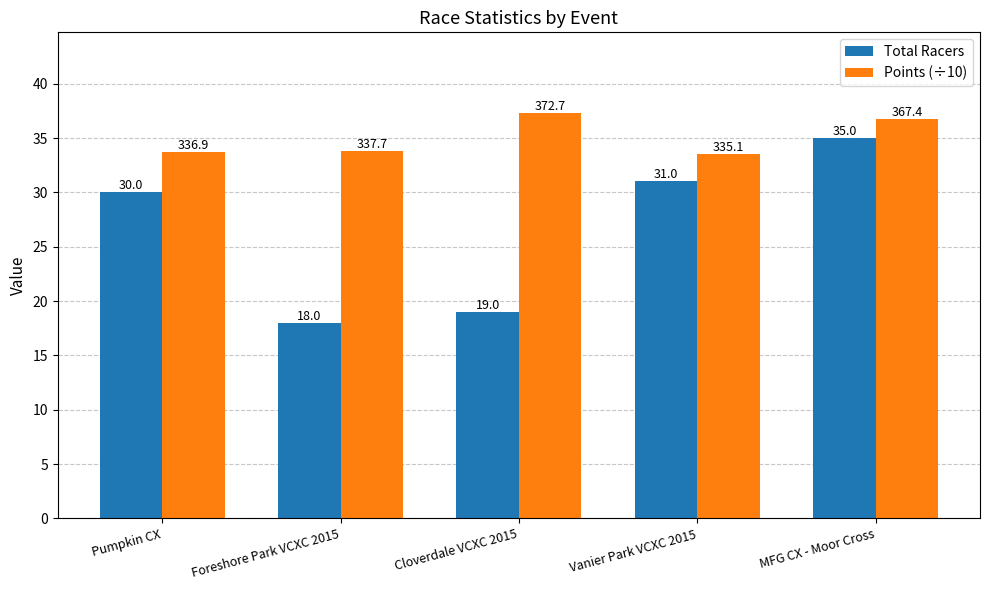

The value of Points (÷10) at Foreshore Park VCXC 2015 is 15.5. True or false?

False